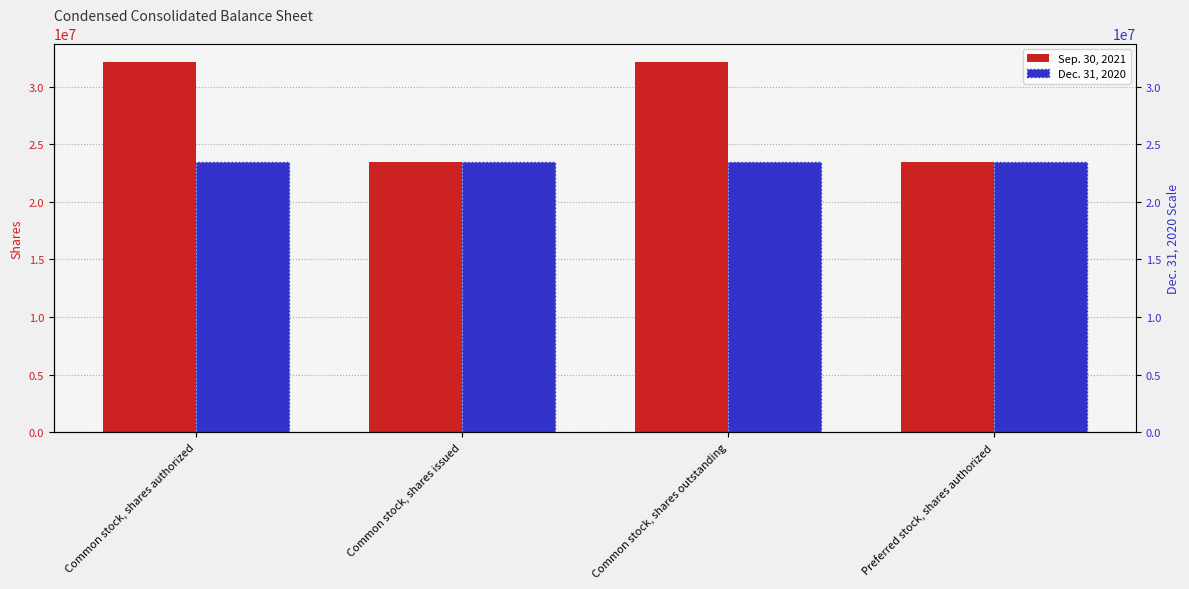

What is the average value of the Sep. 30, 2021 series?

27770159